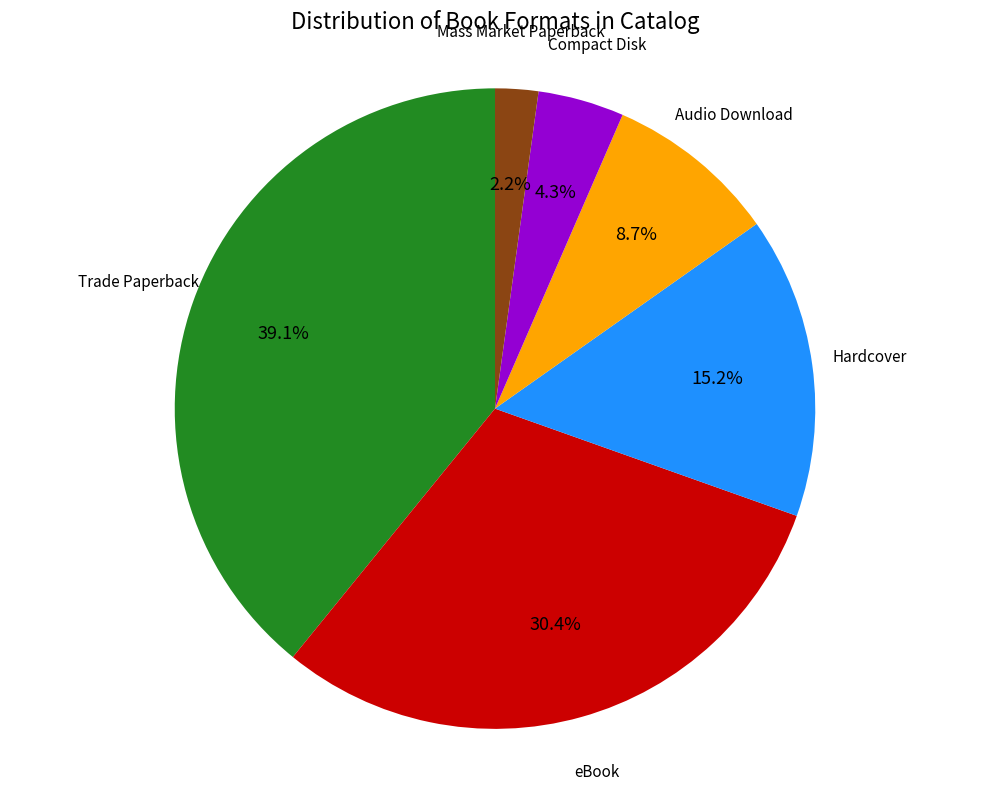

Which has a higher value, Mass Market Paperback or Hardcover?

Hardcover